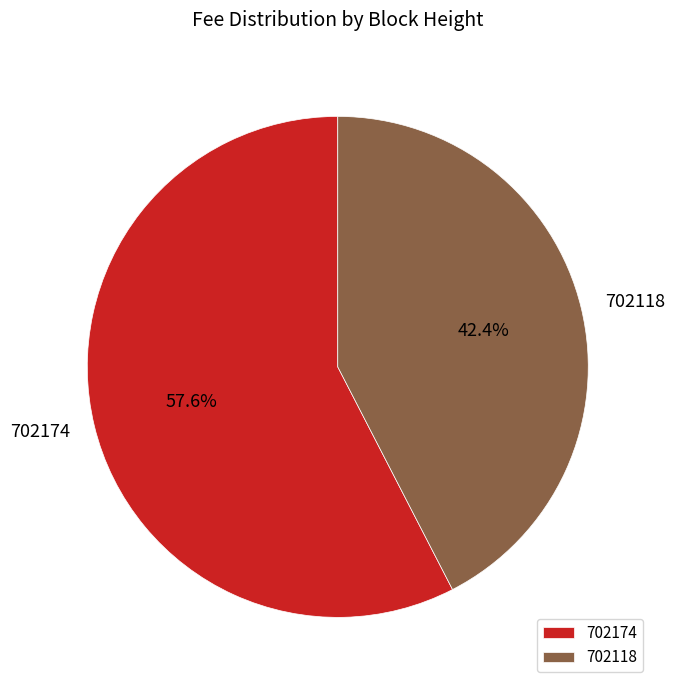

Count the number of slices in the pie.

2